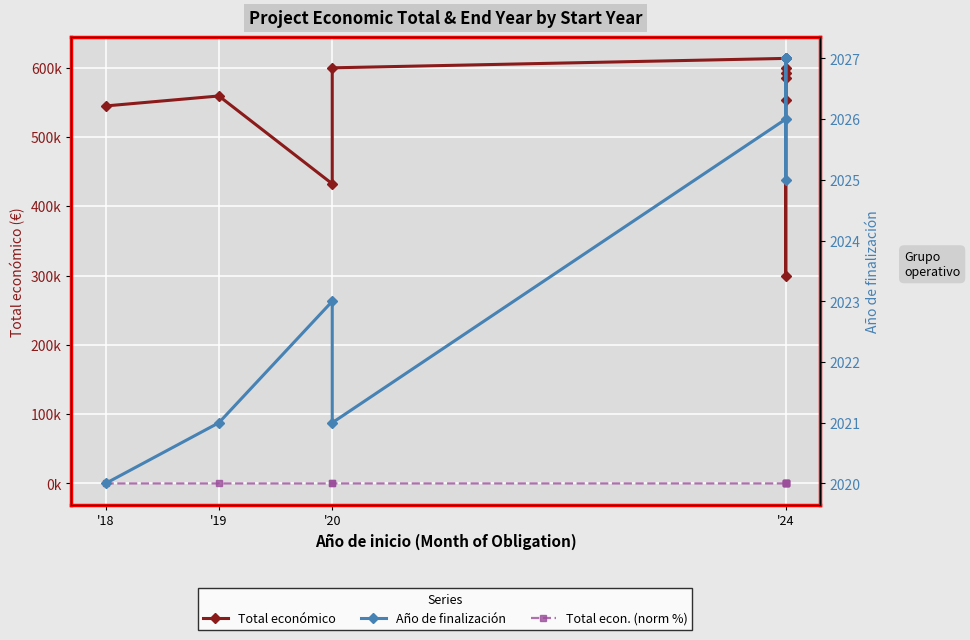

How many data points in Año de finalización are less than 2026?

5